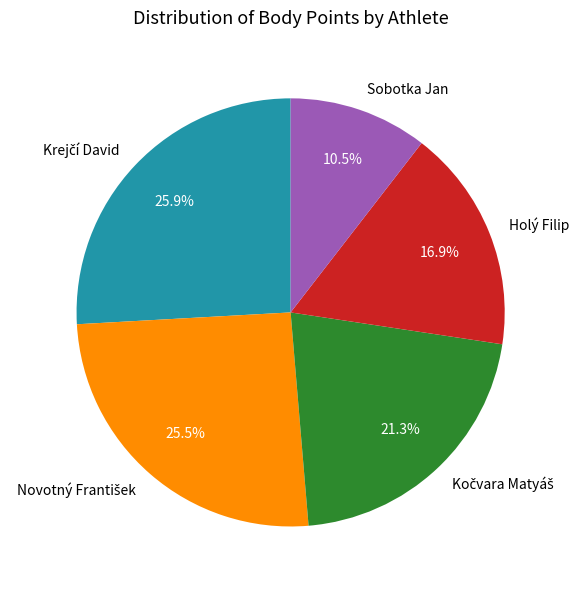

Does Holý Filip account for over 50% of the chart?

No